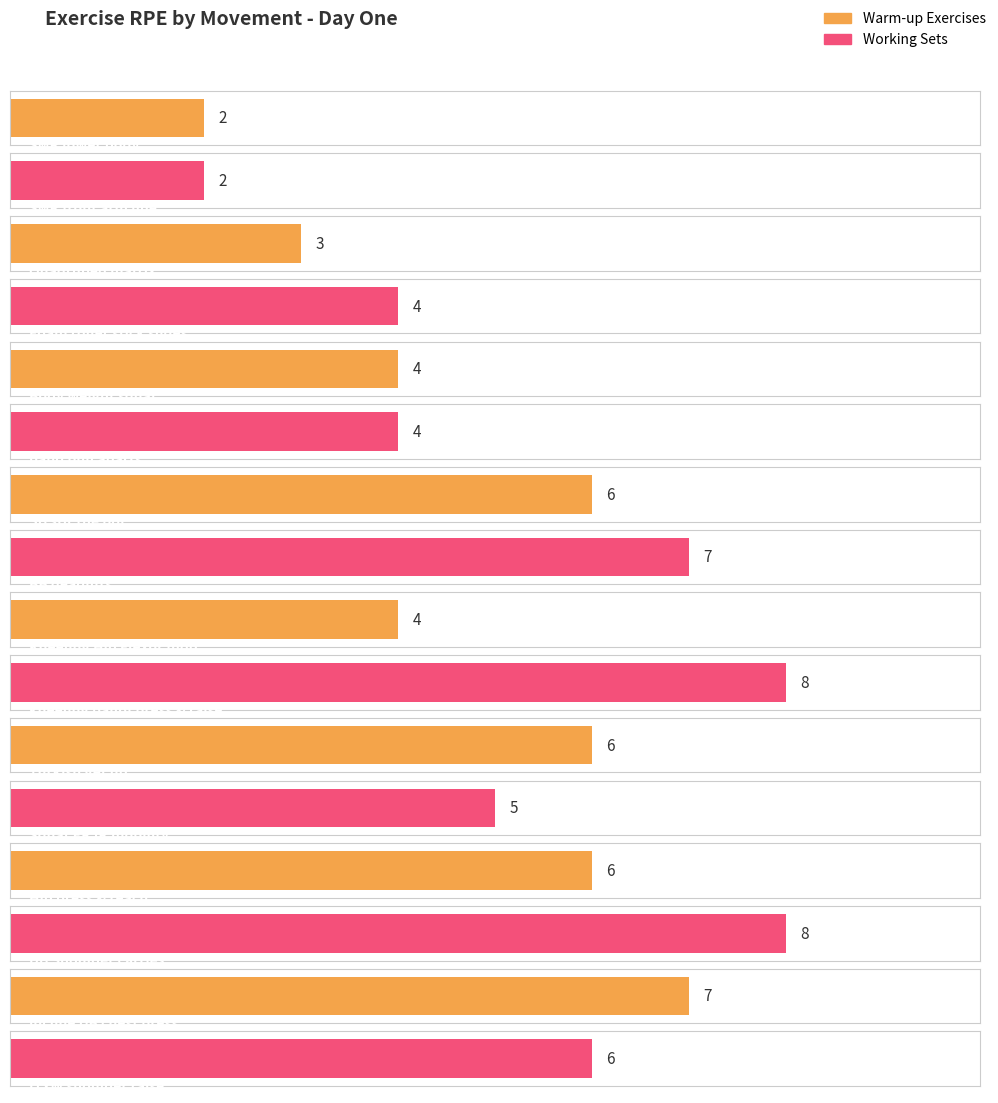

The value at SB stir the pot is 8. True or false?

False